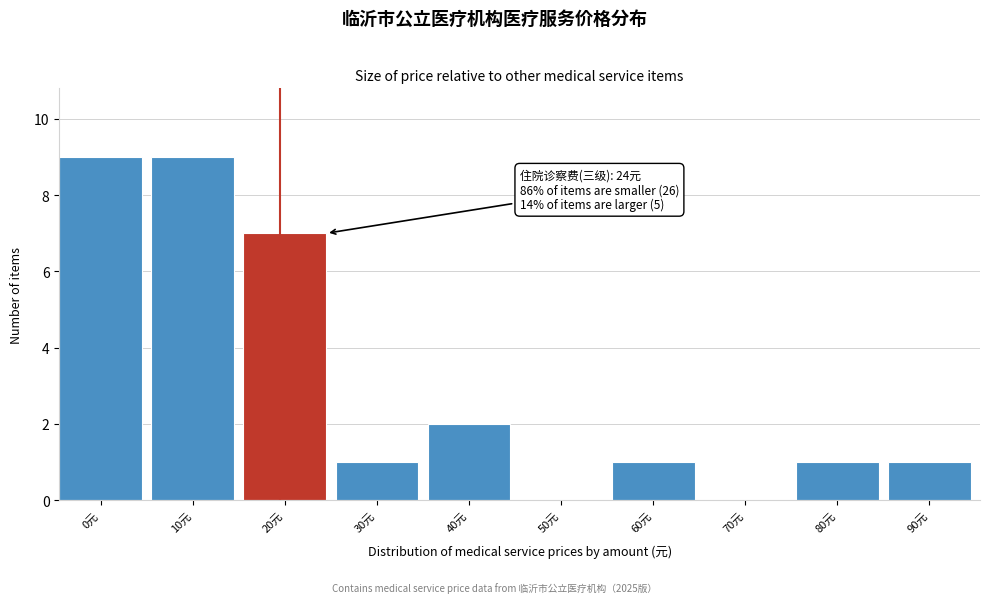

Reading left to right, transcribe all the data shown in this chart.

0元=9	10元=9	20元=7	30元=1	40元=2	50元=0	60元=1	70元=0	80元=1	90元=1